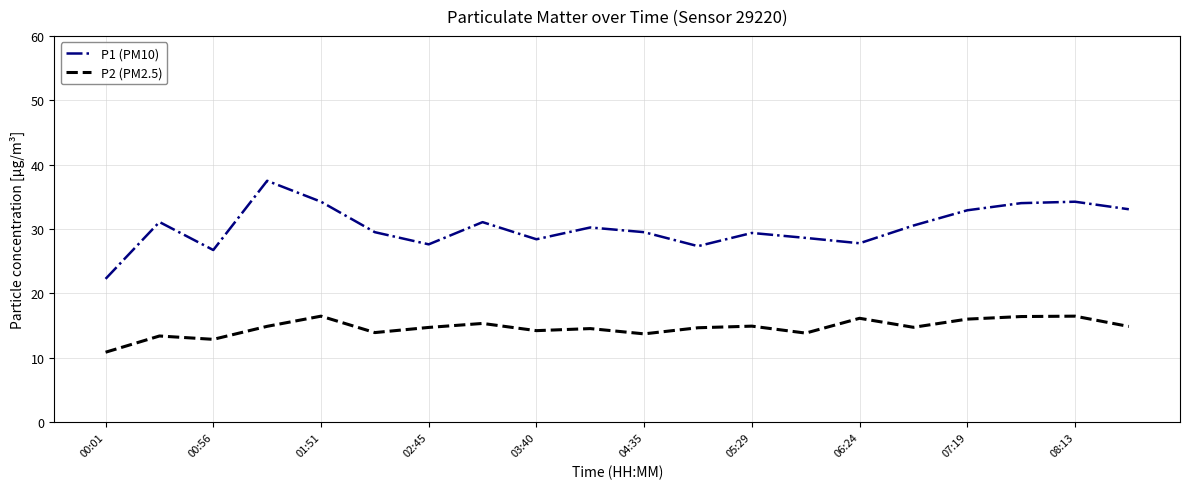

True or false: P1 (PM10) has more than 0 interior local peaks.

True